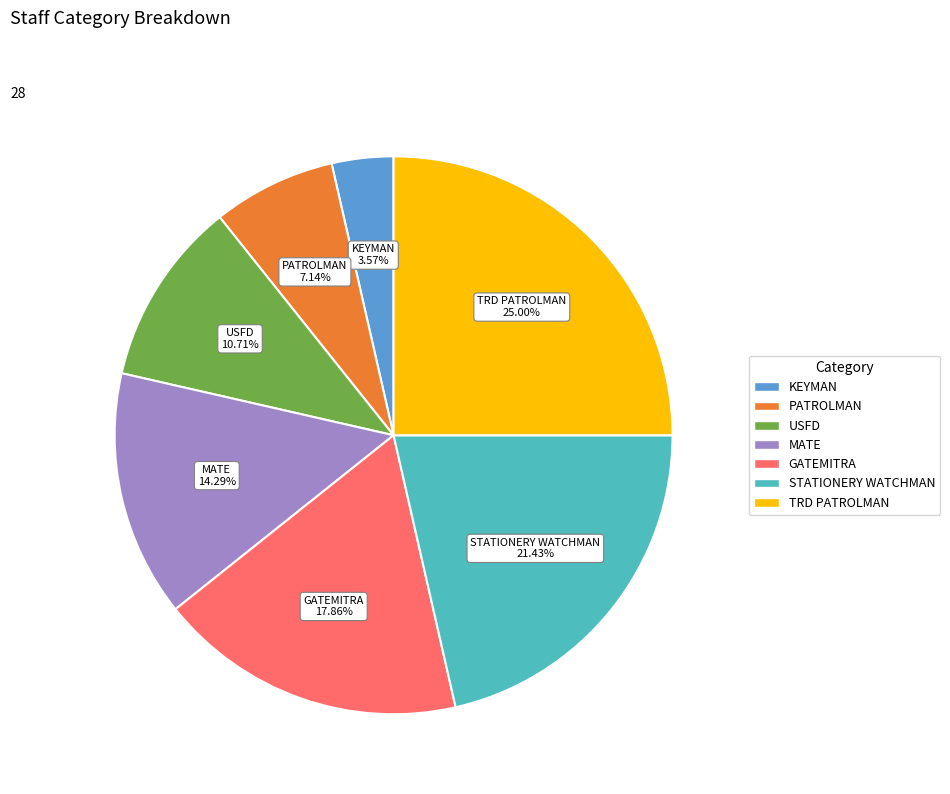

To the nearest percent, what is the difference between the USFD and MATE slice percentages?

4%